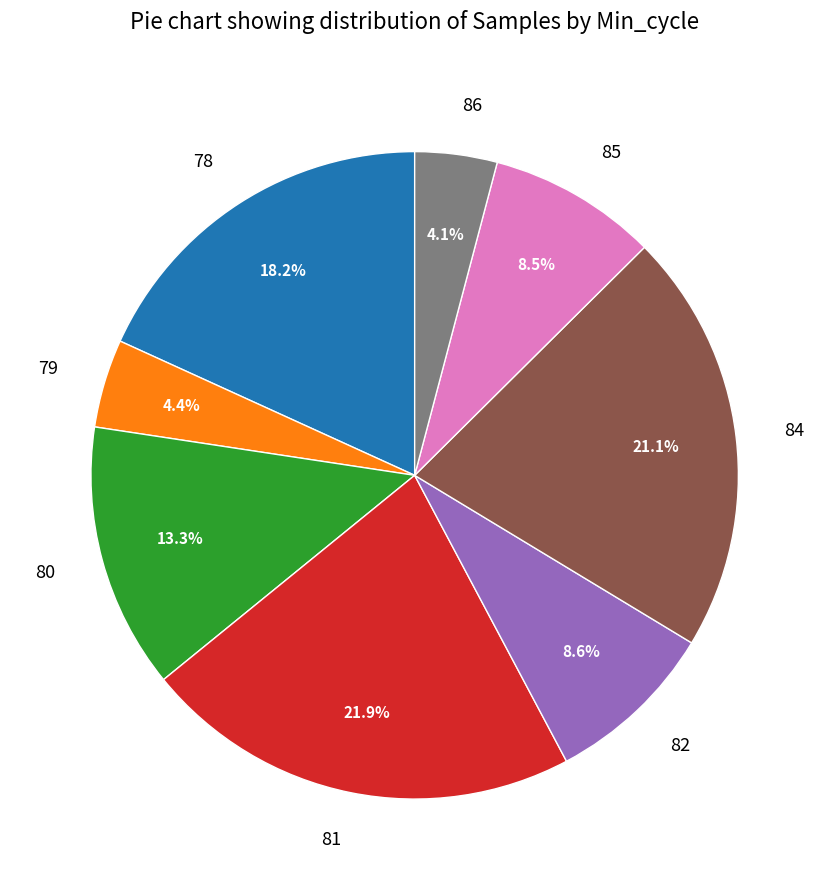

What is the largest slice in the pie chart?

81